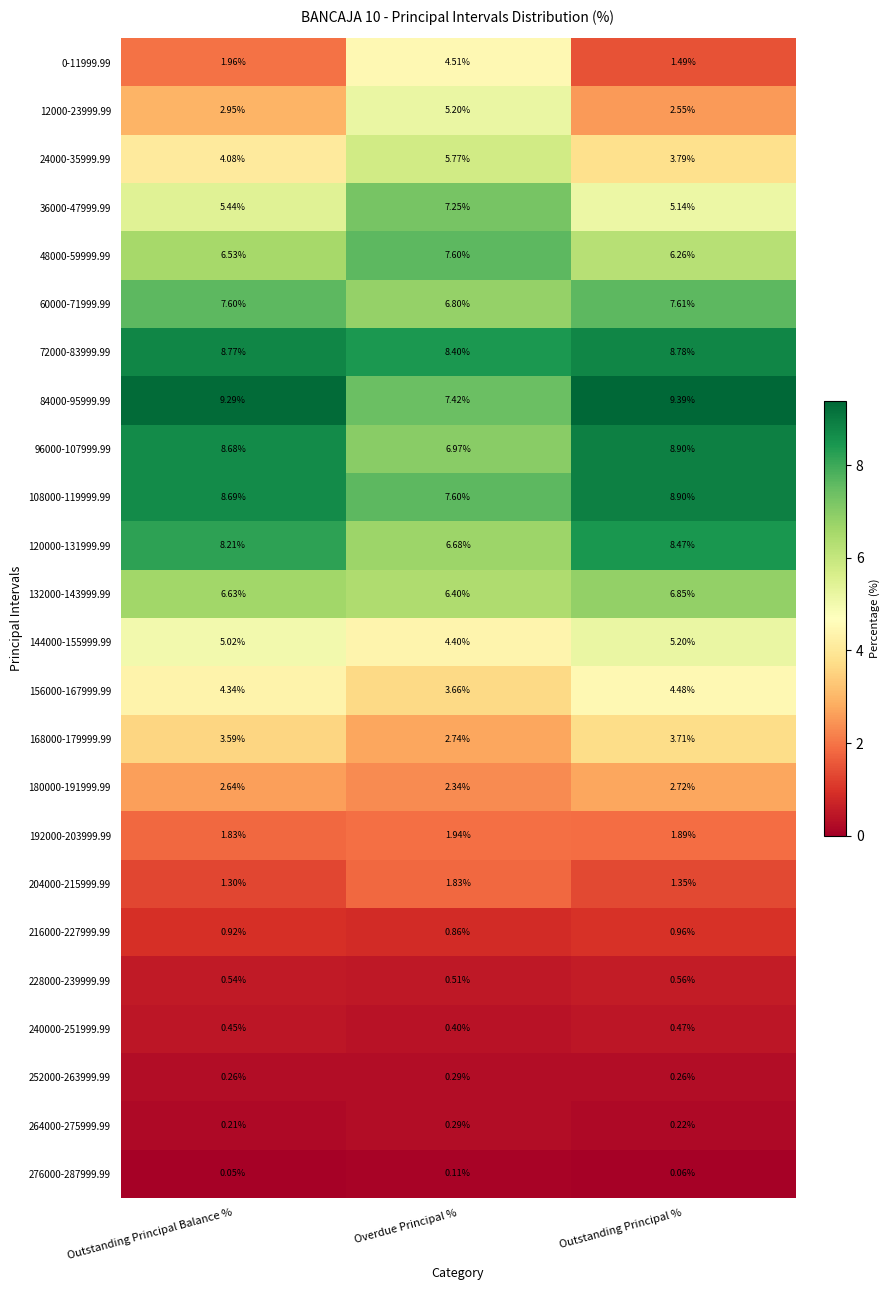

Is the value of 60000-71999.99 at Overdue Principal % greater than the value of 240000-251999.99 at Overdue Principal %?

Yes